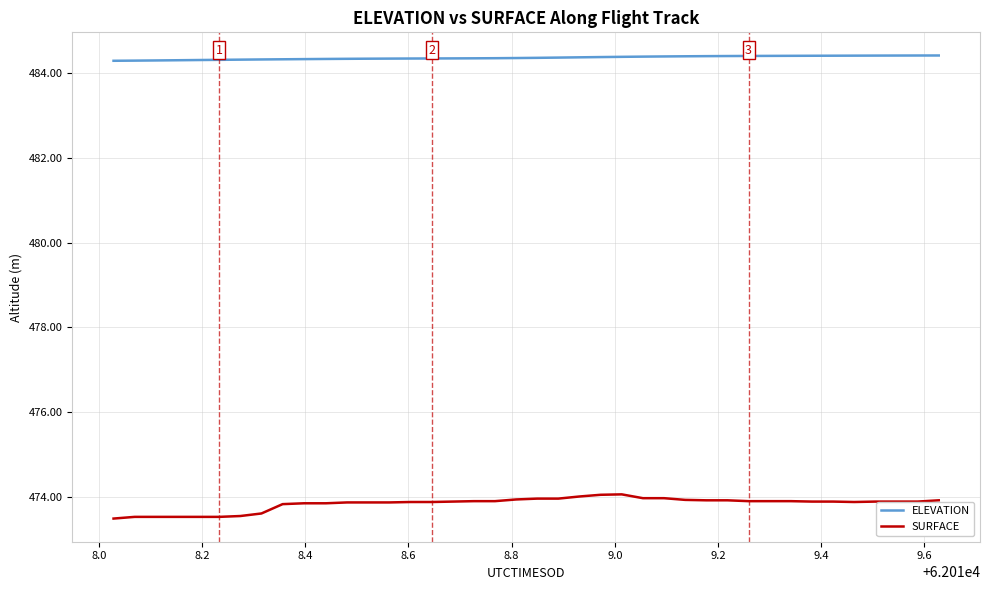

What is the difference between the maximum and minimum values in the SURFACE series?

0.6